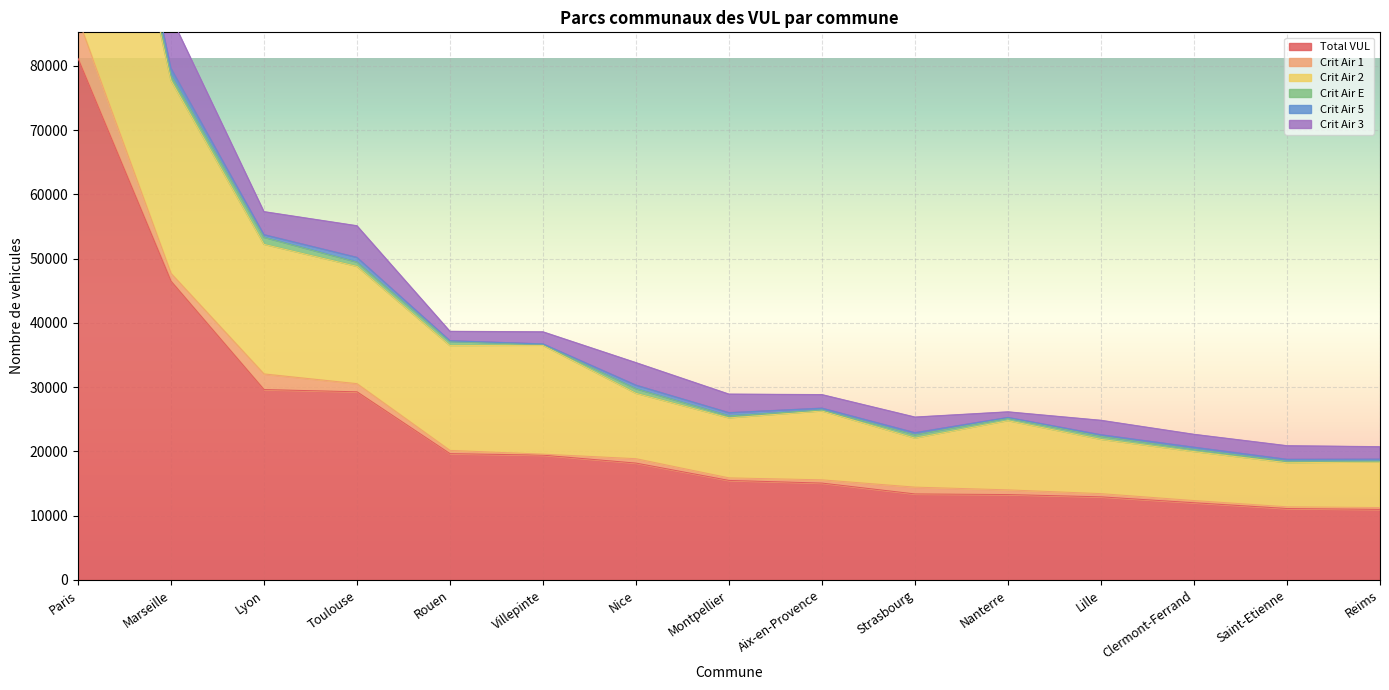

The value of Crit Air 1 at Rouen is 226. True or false?

False